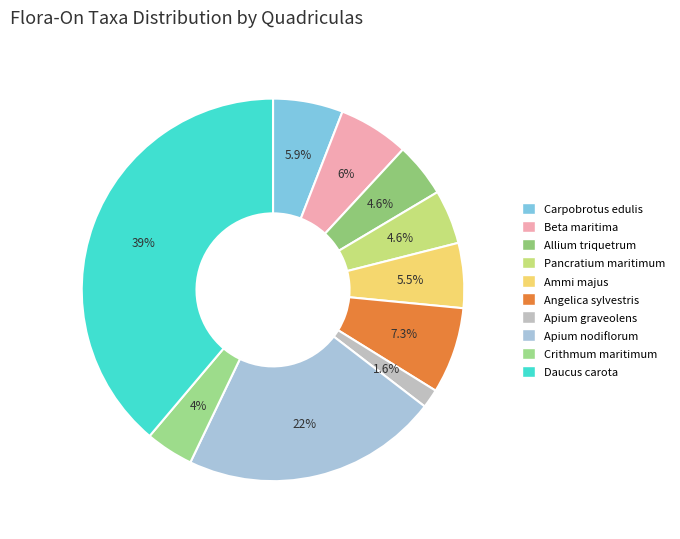

What portion of the pie excludes Ammi majus?

94.5%